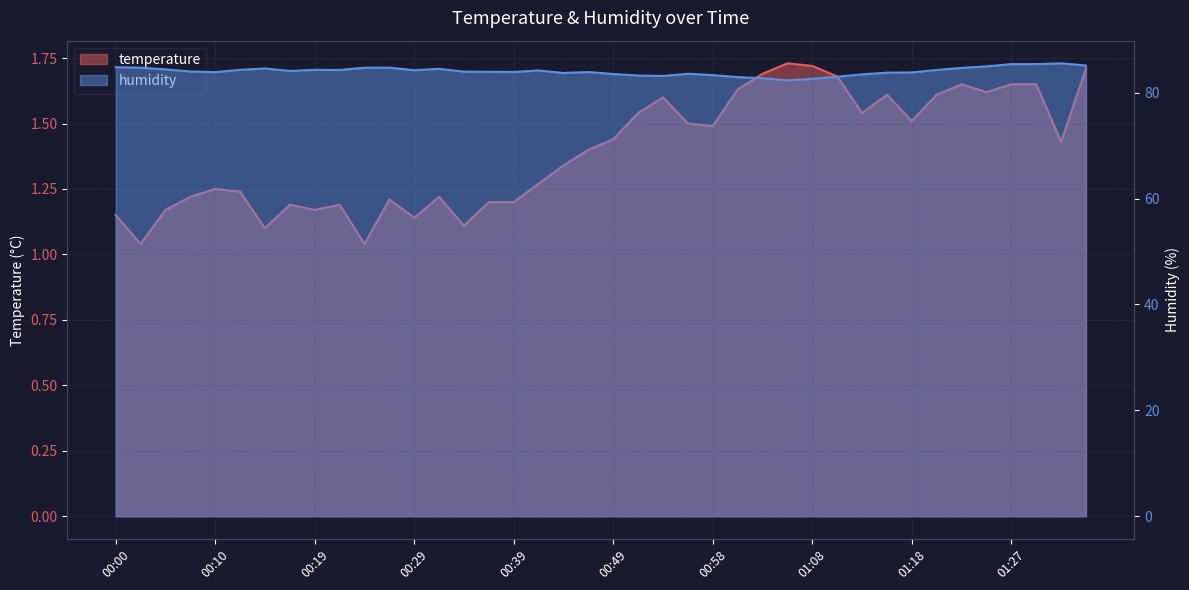

What is the difference between the maximum and minimum values in the humidity series?

3.2